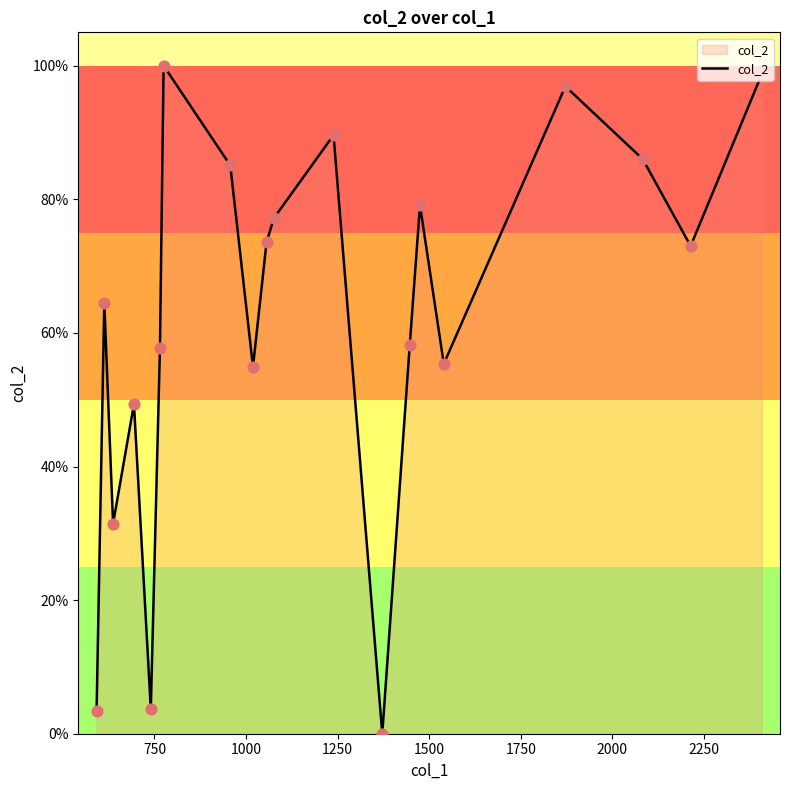

What is the maximum value shown in the chart?

100.0